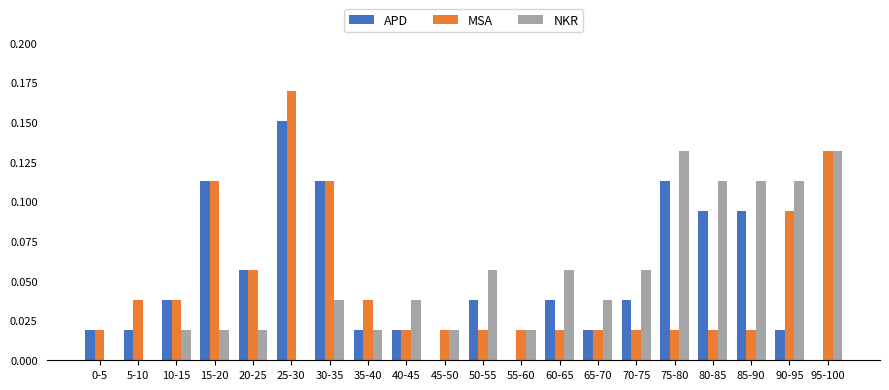

What is the sum of all MSA values?

1.0